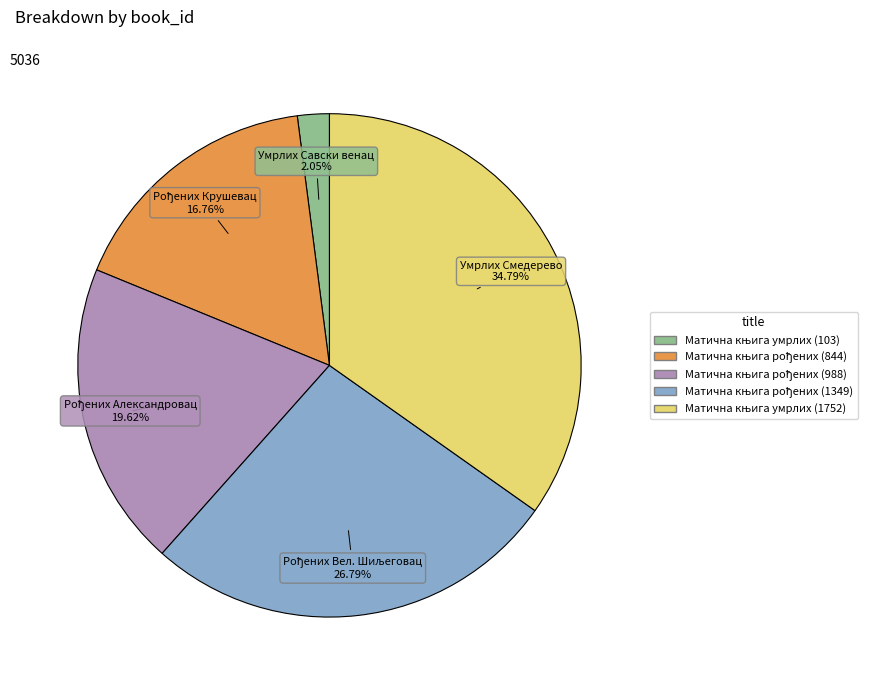

Combined, do Умрлих Савски венац and Умрлих Смедерево account for over 50%?

No